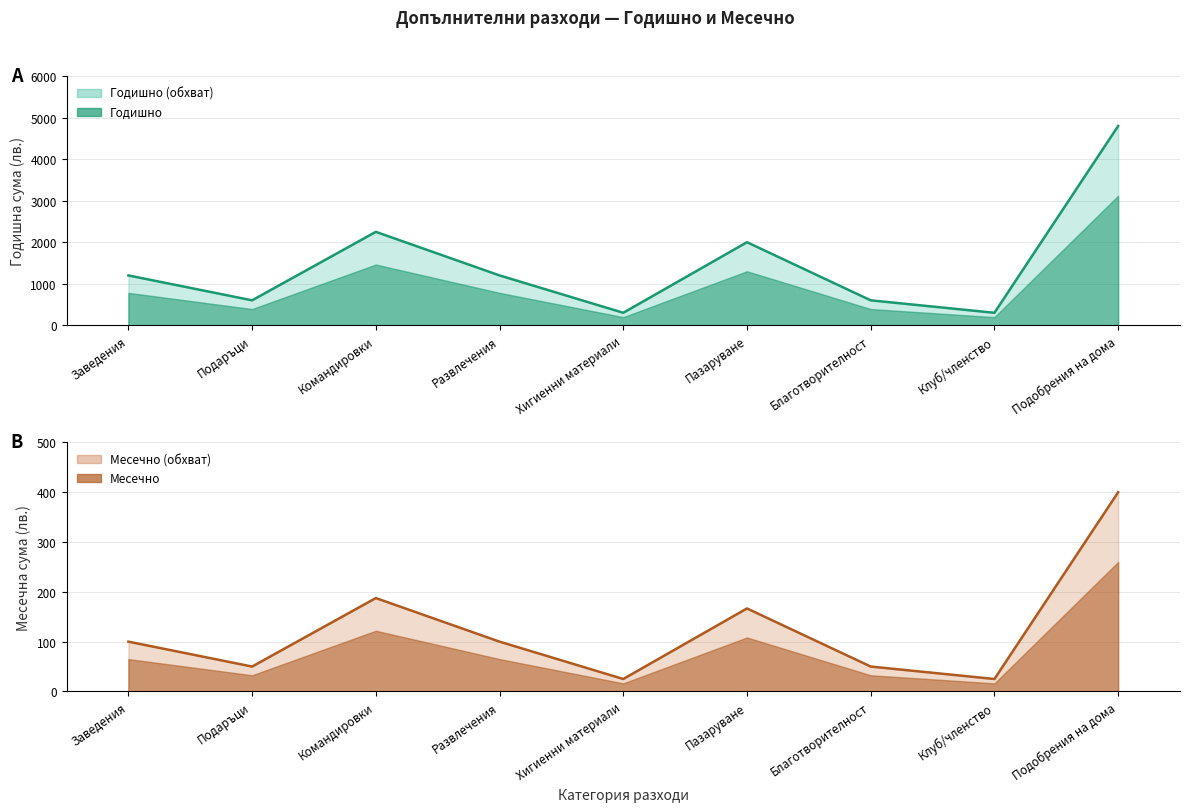

True or false: Месечно and Годишно cross at least once.

False